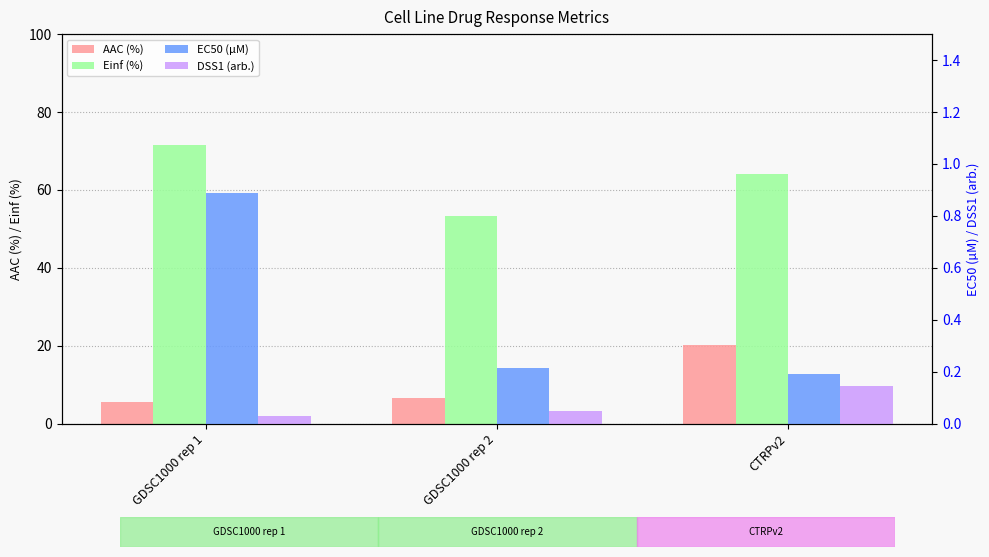

What is the difference between the highest and lowest values at CTRPv2?

63.9